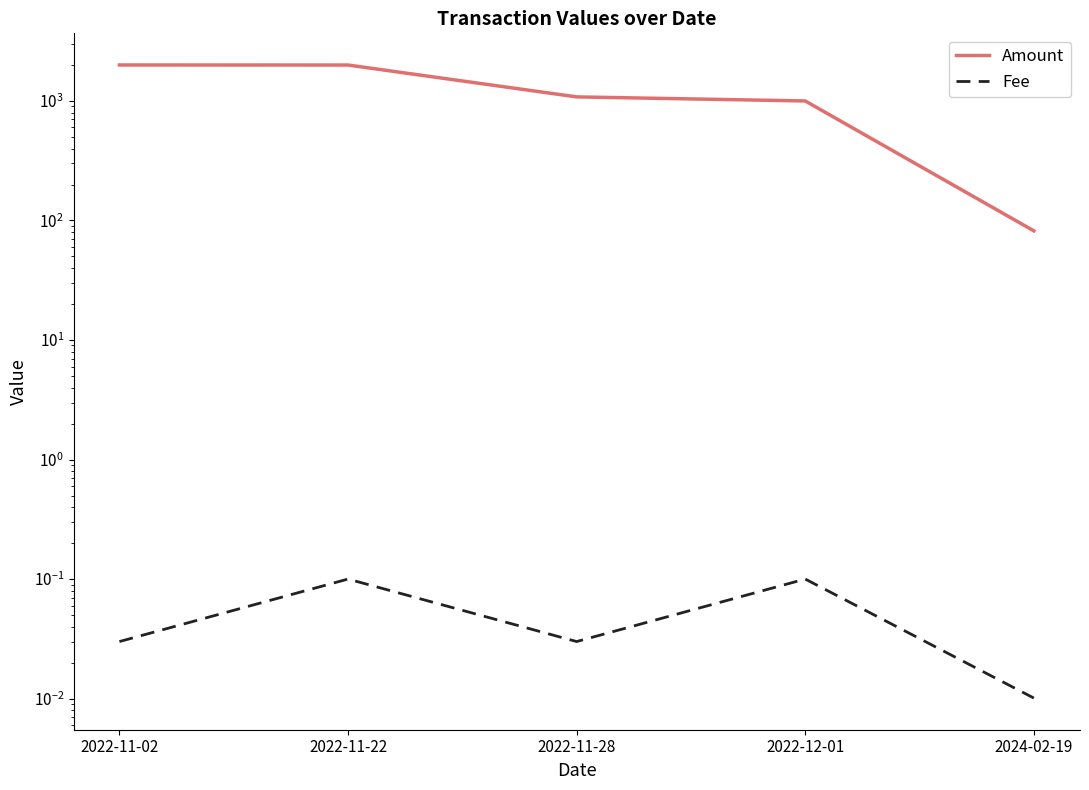

True or false: Fee and Amount intersect in this chart.

False